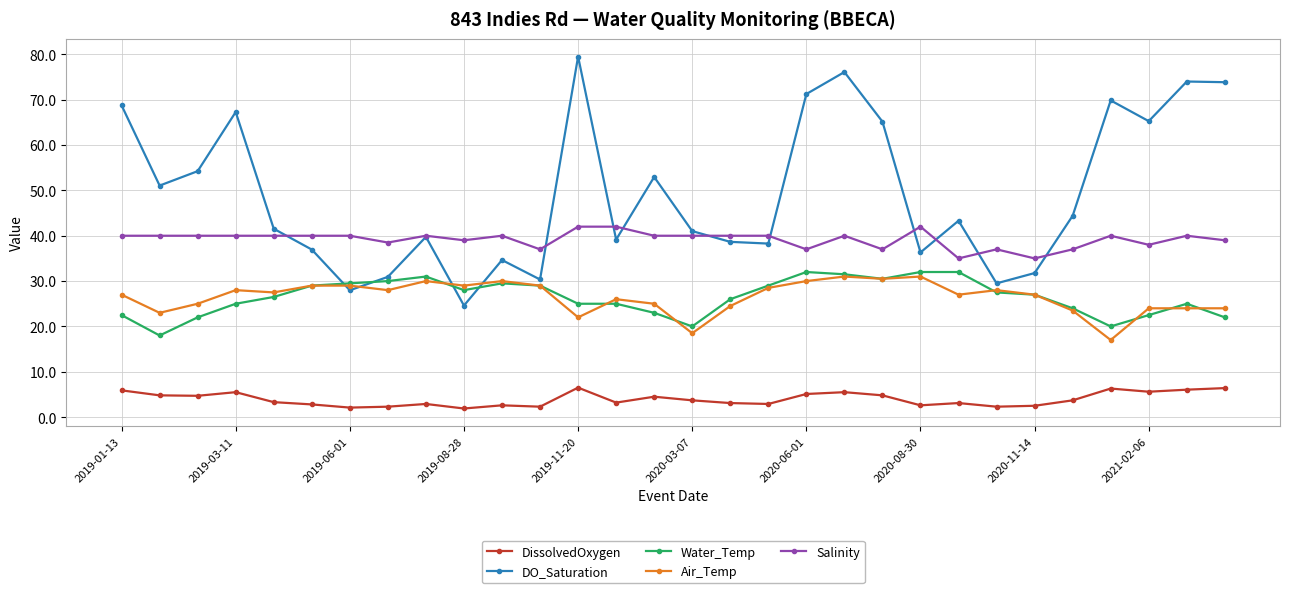

Which series has the largest total across all categories?

DO_Saturation